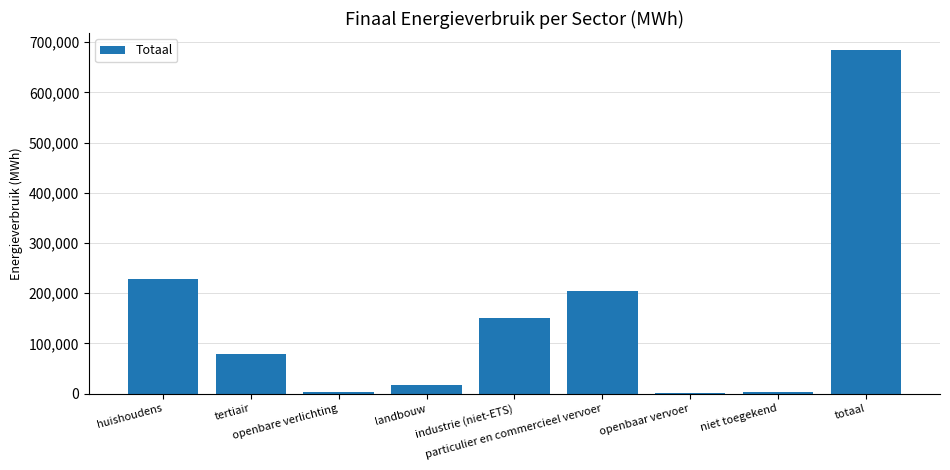

What is the maximum value shown in the chart?

684006.9